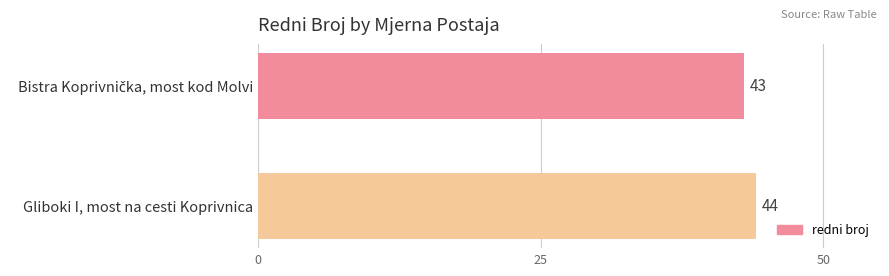

What is the sum of all values?

87